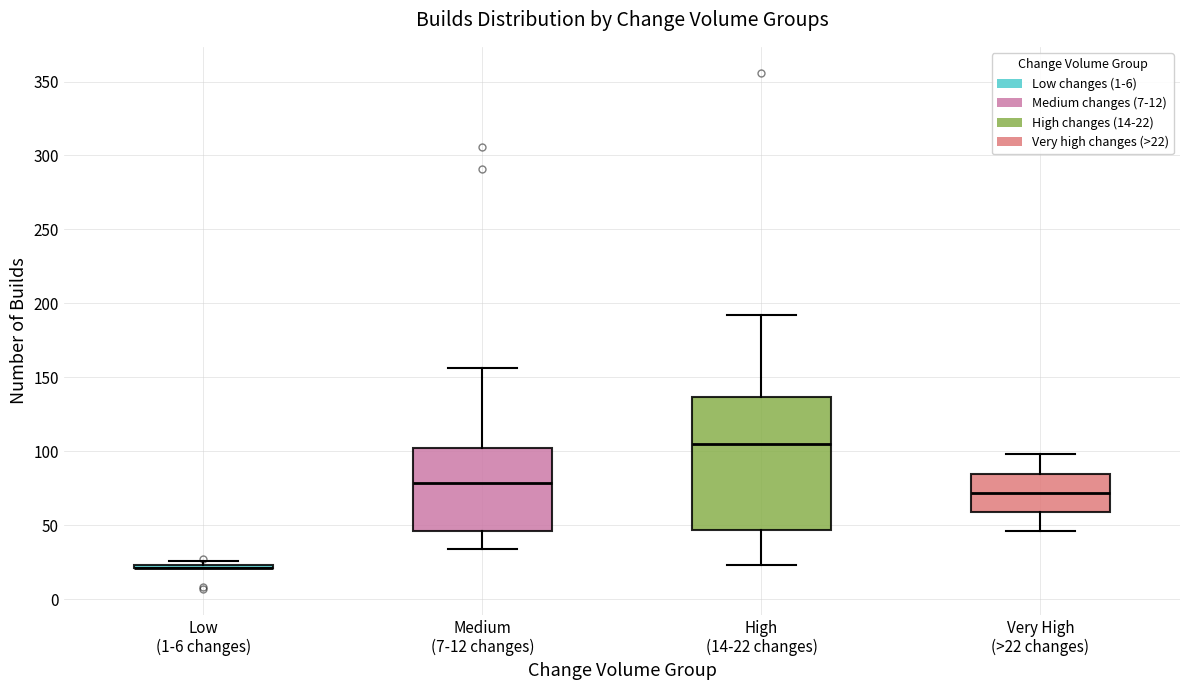

Which box is the tallest, from its lower edge to its upper edge?

High (14-22 changes)